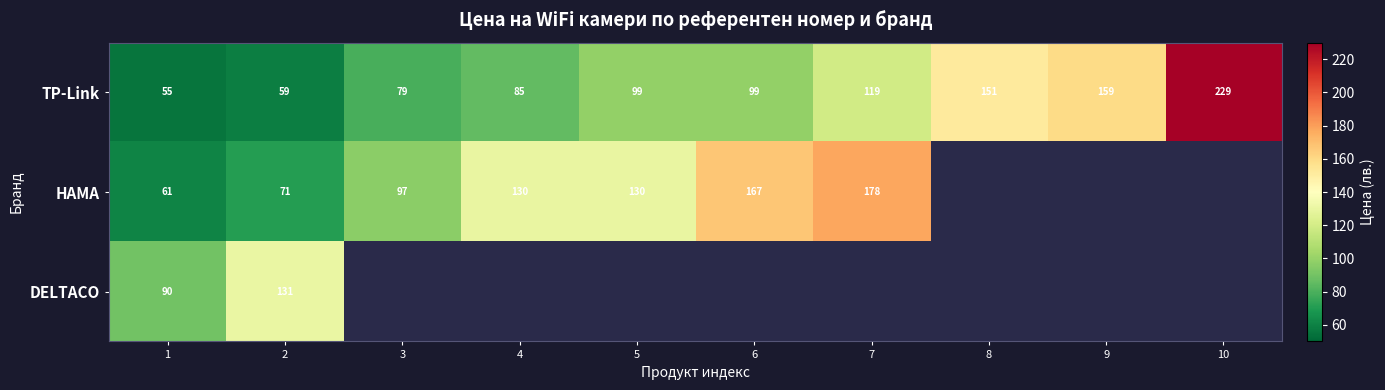

Is the value of TP-Link at 5 greater than the value of HAMA at 6?

No